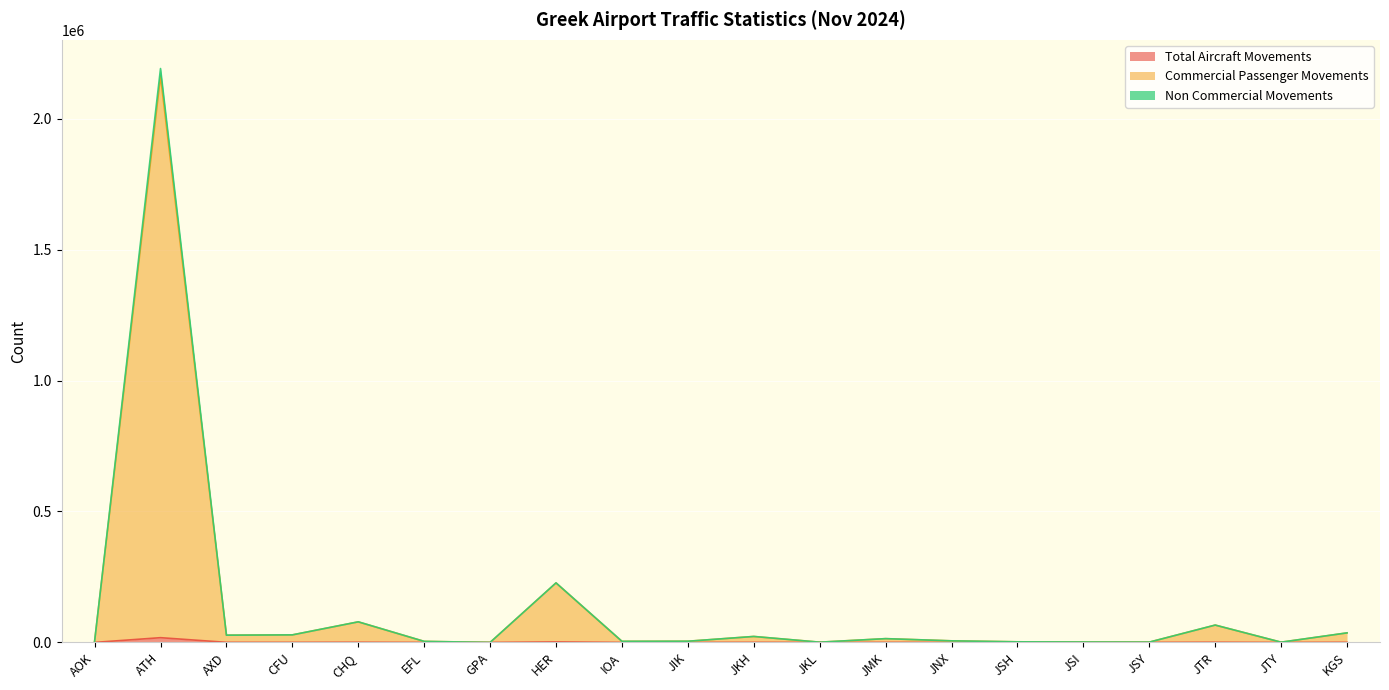

True or false: Total Aircraft Movements and Non Commercial Movements intersect in this chart.

False